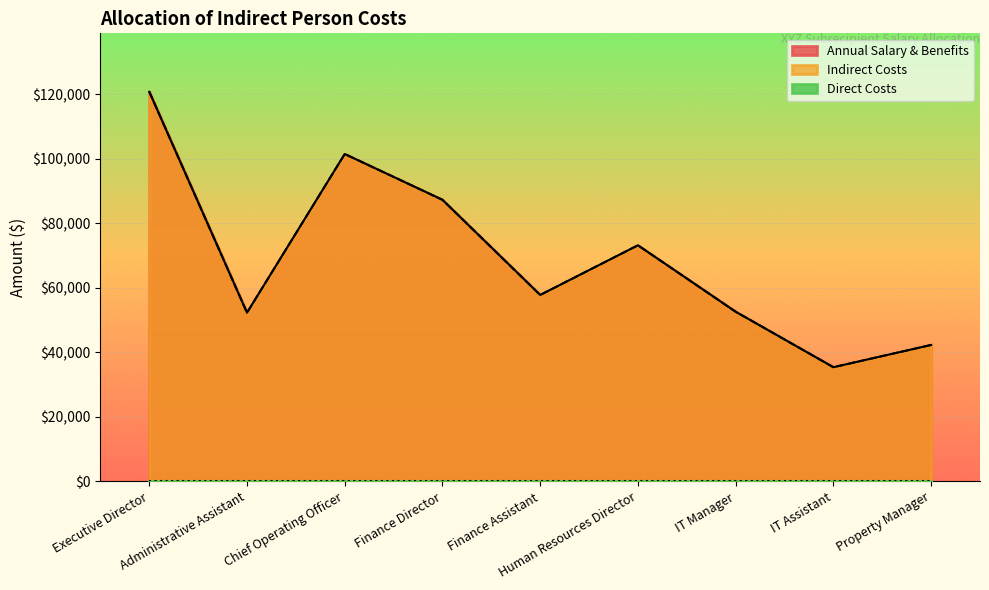

Is it true that Indirect Costs equals 120800 at Executive Director?

True